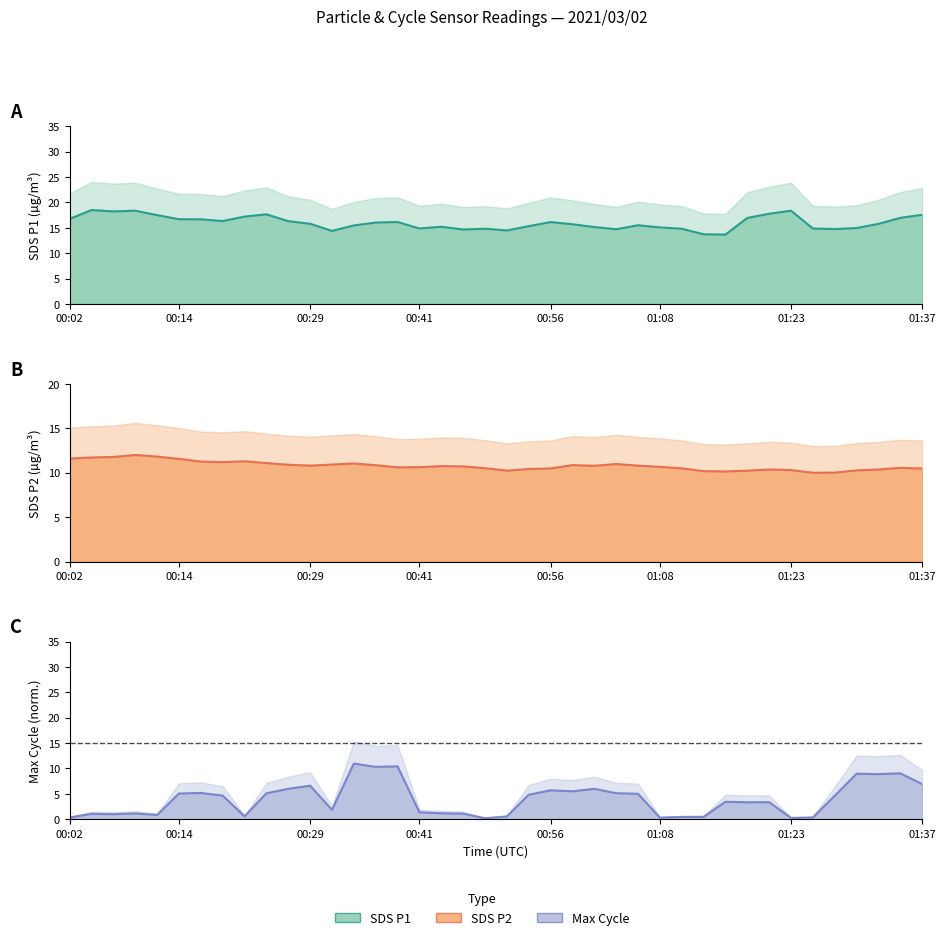

Rank the series by their maximum value, from highest to lowest.

SDS_P1 line, SDS_P2 line, Max cycle line